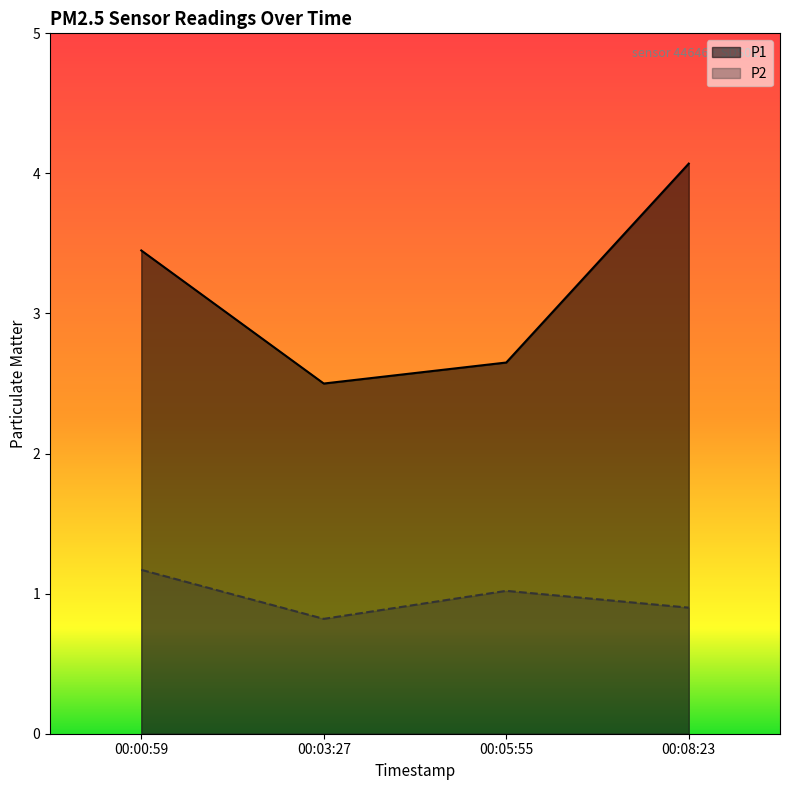

How many interior local peaks does the P2 series have?

1